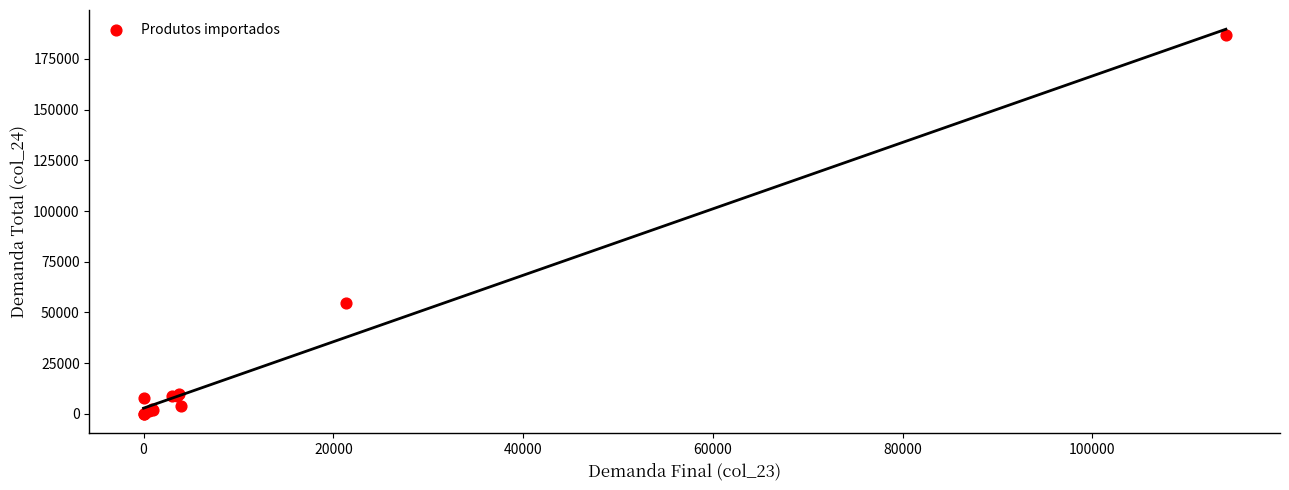

What Y value in the scatter plot is closest to 93338?

54549.8